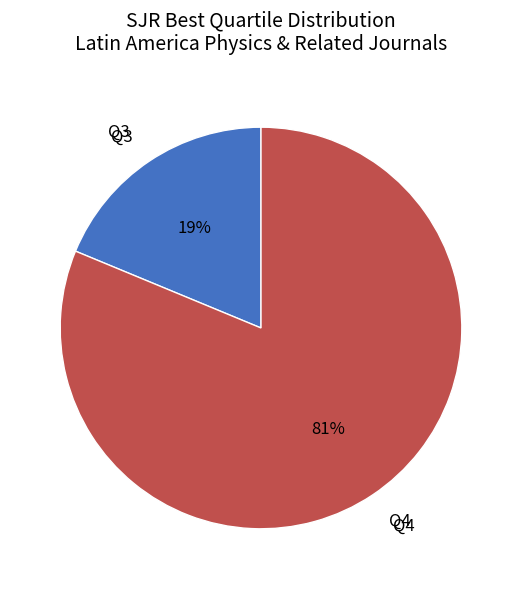

Do Q3 and Q4 together represent more than half of the pie?

Yes